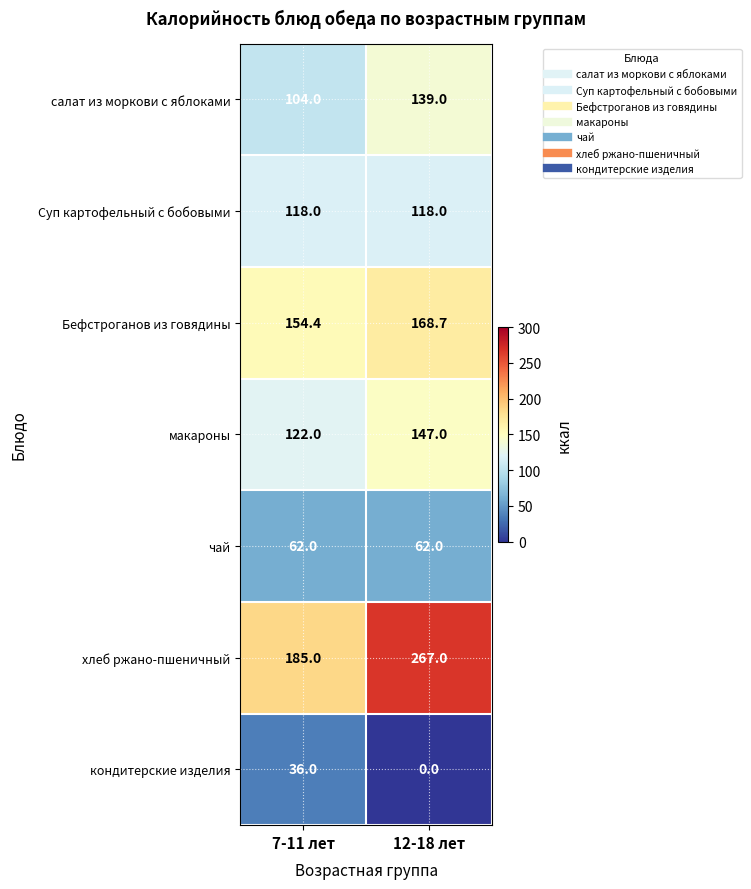

Reading left to right, list all the values displayed in this chart.

салат из моркови с яблоками: 7-11 лет=104.0	12-18 лет=139.0
Суп картофельный с бобовыми: 7-11 лет=118.0	12-18 лет=118.0
Бефстроганов из говядины: 7-11 лет=154.4	12-18 лет=168.7
макароны: 7-11 лет=122.0	12-18 лет=147.0
чай: 7-11 лет=62.0	12-18 лет=62.0
хлеб ржано-пшеничный: 7-11 лет=185.0	12-18 лет=267.0
кондитерские изделия: 7-11 лет=36.0	12-18 лет=0.0